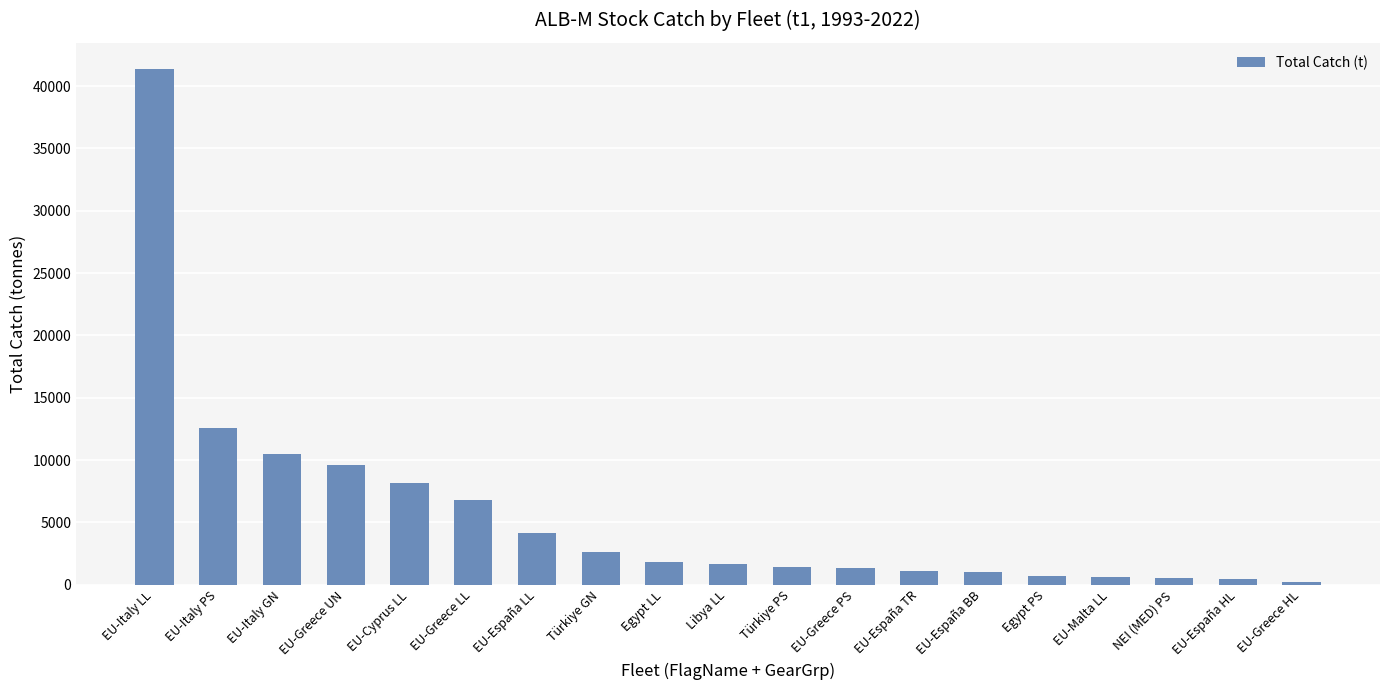

The chart shows a value of 5934.2 at EU-España LL. True or false?

False